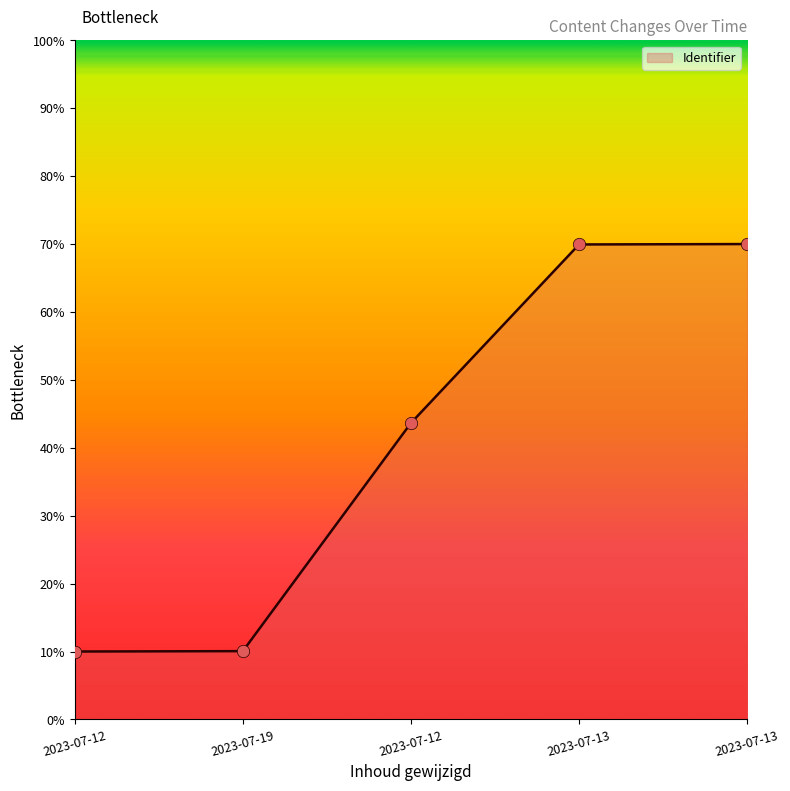

What is the change in value from 2023-07-12 to 2023-07-13?

+26.3